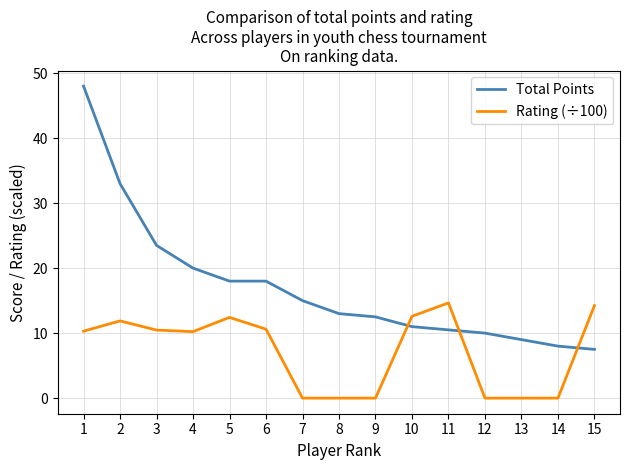

Rank the series by their maximum value, from lowest to highest.

Rating (÷100), Total Points